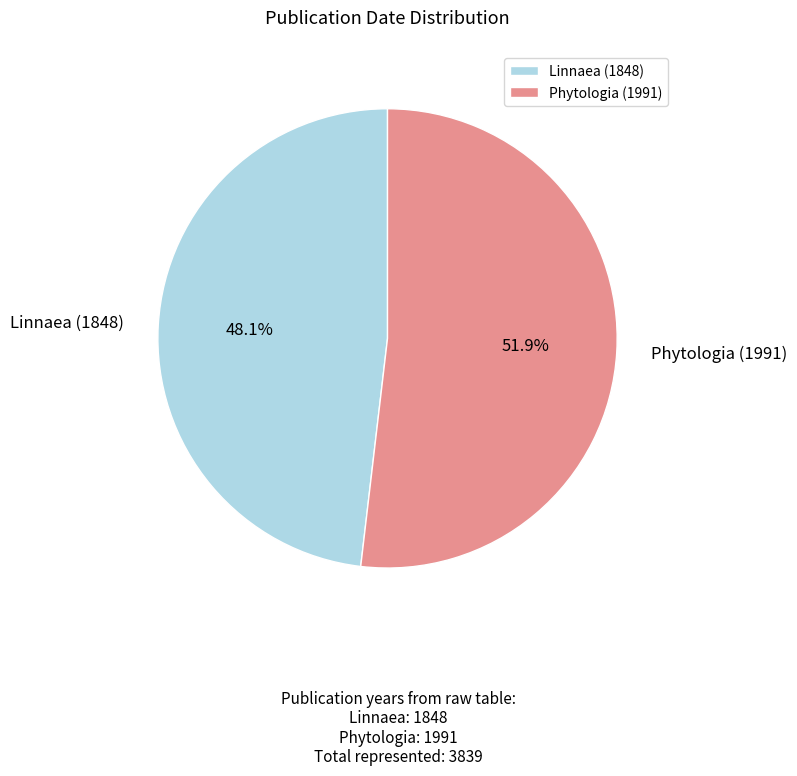

Which slice is the smallest?

Linnaea (1848)